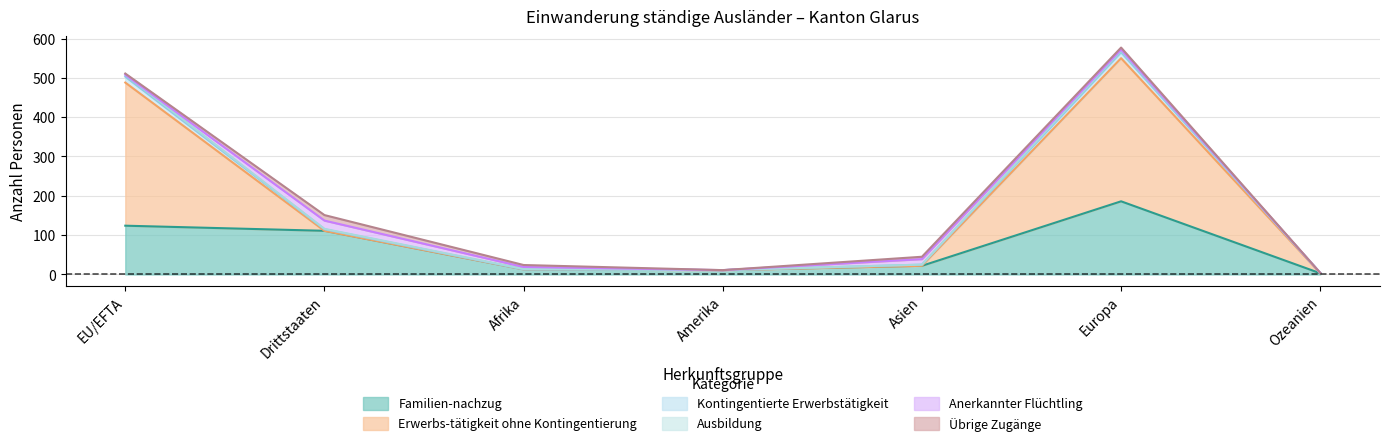

Where is Familien-nachzug nearest to the value 94?

Drittstaaten